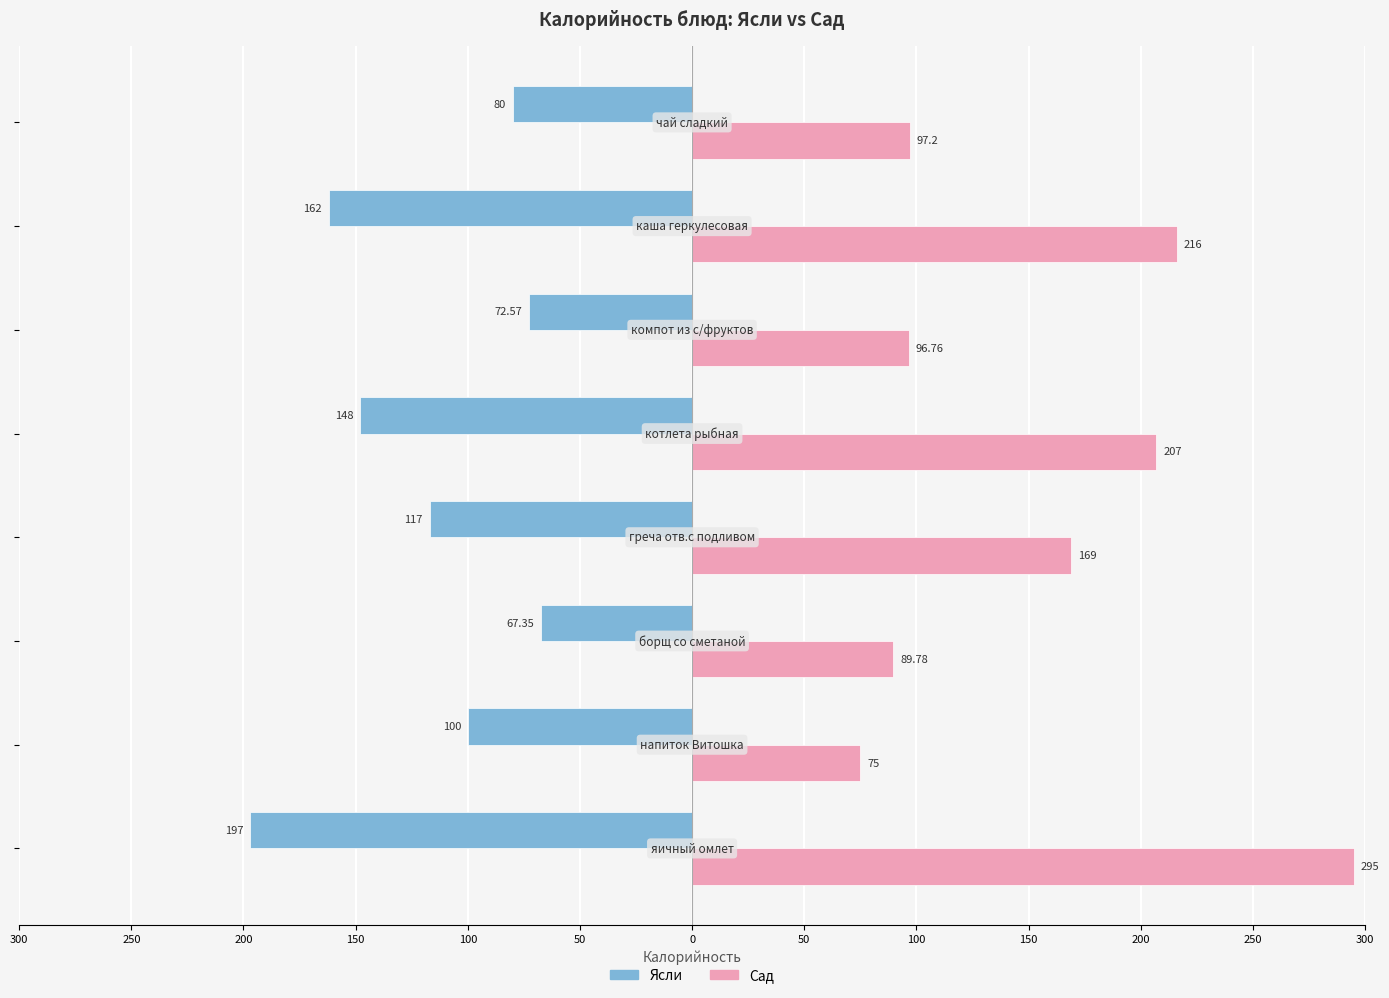

How many categories are shown in the chart?

8